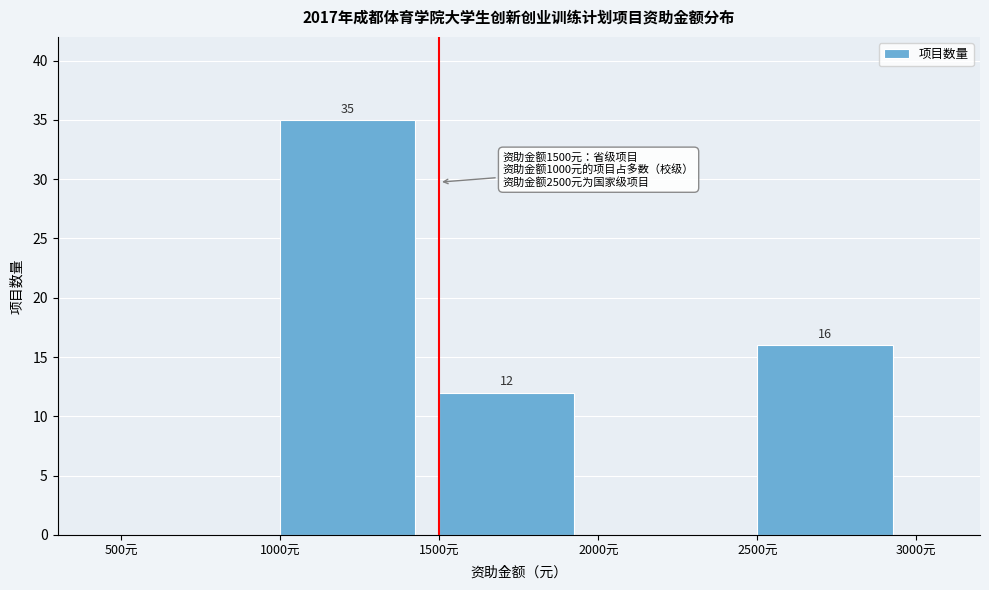

Over which range of the x-axis is the bar tallest?

1000 to 1500